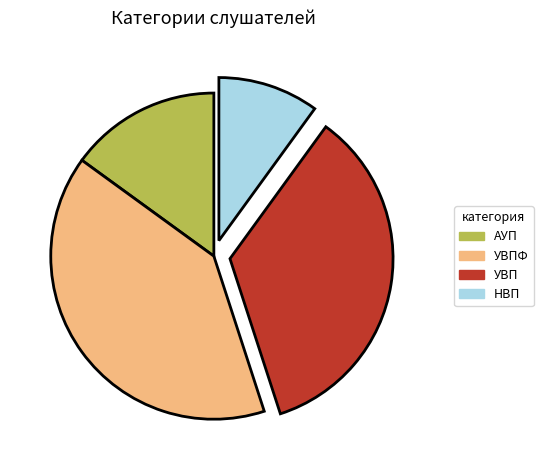

Is there a majority slice in this chart?

No